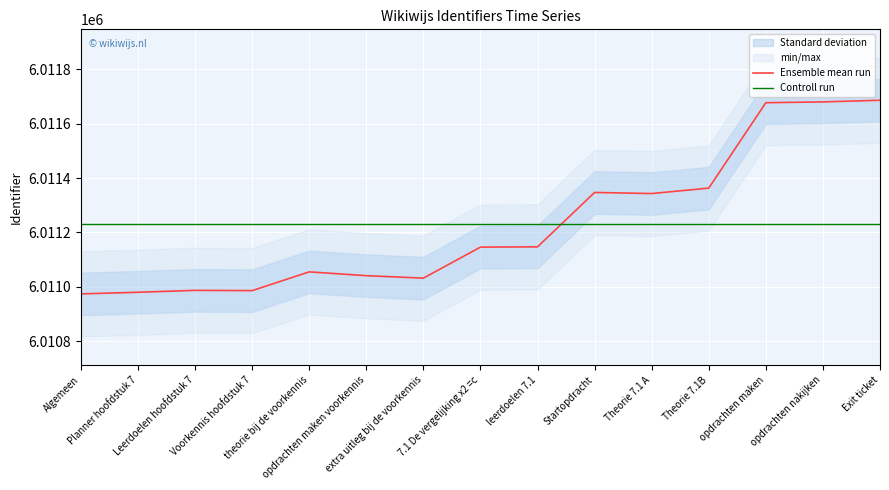

How many values in the Ensemble mean run series exceed 6011146?

7